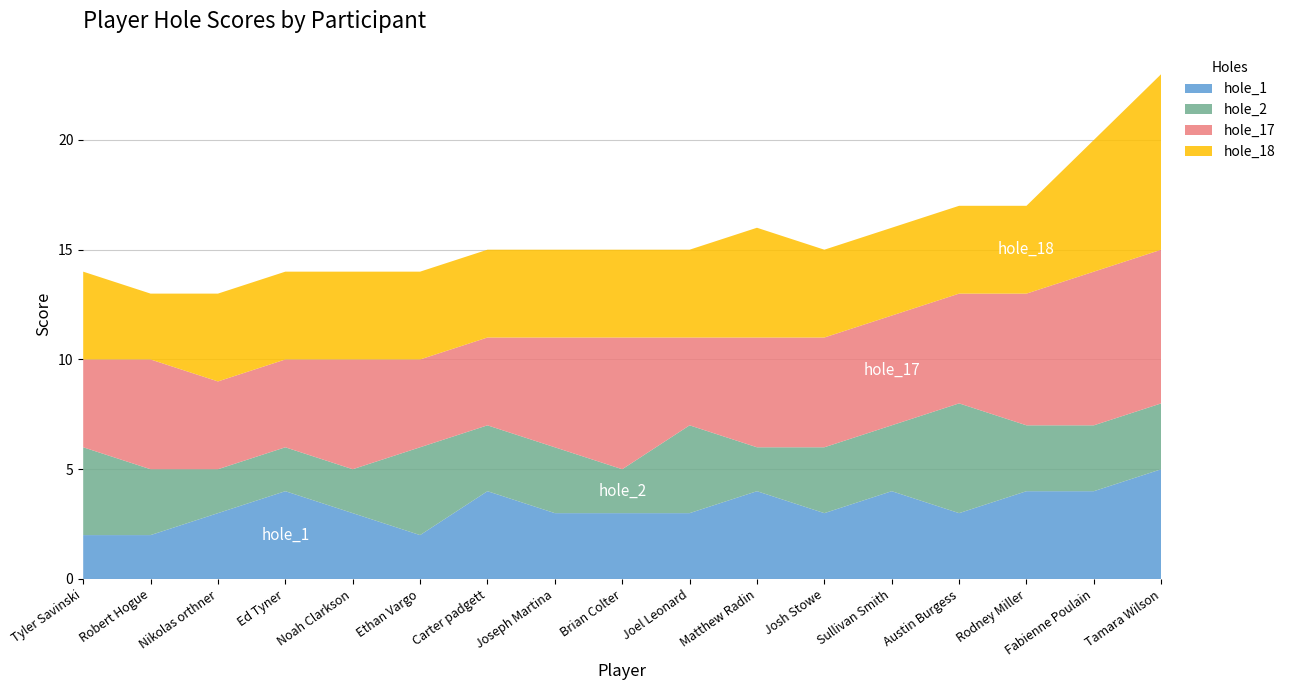

Reading left to right, extract all data points from this chart.

hole_1: 1=2	1=2	1=3	1=4	2=3	2=2	2=4	4=3	T2=3	T2=3	4=4	5=3	6=4	7=3	8=4	1=4	2=5
hole_2: 1=4	1=3	1=2	1=2	2=2	2=4	2=3	4=3	T2=2	T2=4	4=2	5=3	6=3	7=5	8=3	1=3	2=3
hole_17: 1=4	1=5	1=4	1=4	2=5	2=4	2=4	4=5	T2=6	T2=4	4=5	5=5	6=5	7=5	8=6	1=7	2=7
hole_18: 1=4	1=3	1=4	1=4	2=4	2=4	2=4	4=4	T2=4	T2=4	4=5	5=4	6=4	7=4	8=4	1=6	2=8
round_total_score: 1=61	1=55	1=58	1=59	2=58	2=64	2=64	4=61	T2=62	T2=62	4=64	5=65	6=66	7=68	8=74	1=74	2=86
event_total_score: 1=61	1=55	1=58	1=59	2=58	2=64	2=64	4=61	T2=62	T2=62	4=64	5=65	6=66	7=68	8=74	1=74	2=86